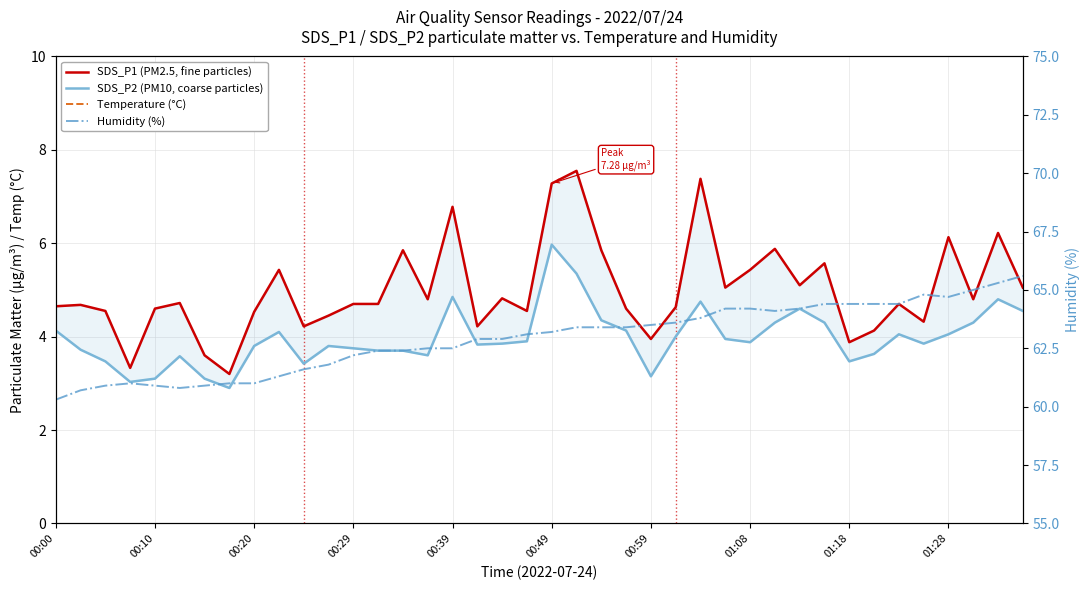

What is the sum of all SDS_P1 (PM2.5, fine particles) values?

199.9